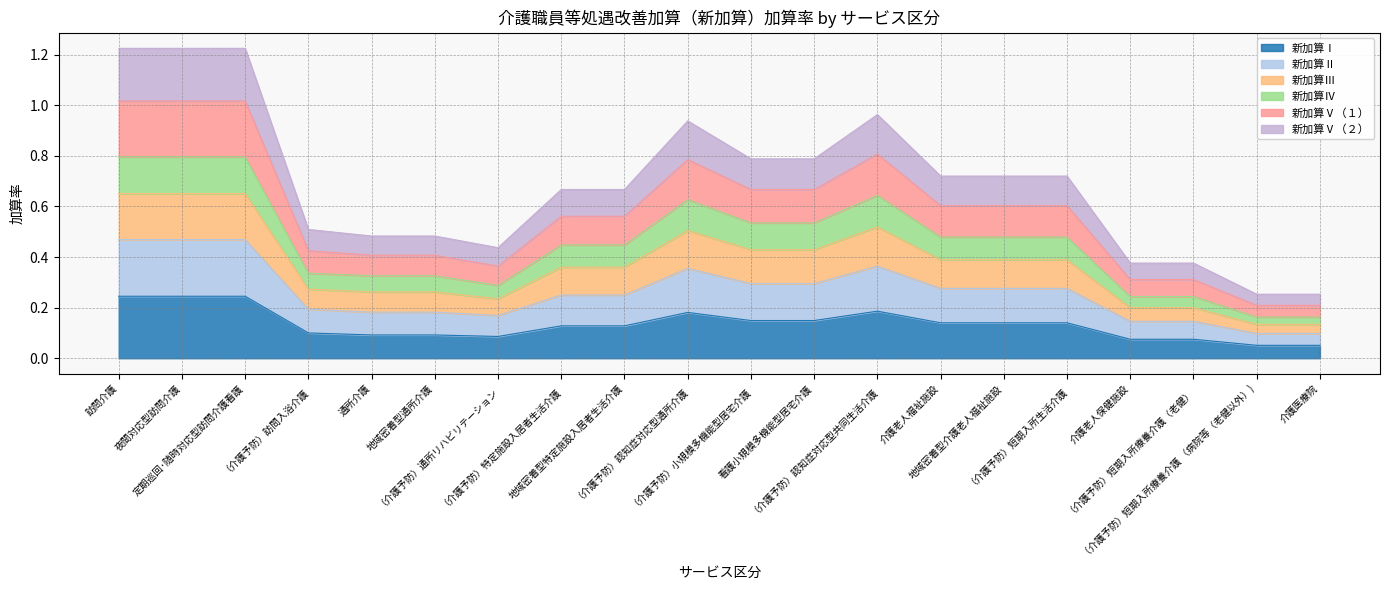

How many lines are shown in the chart?

6